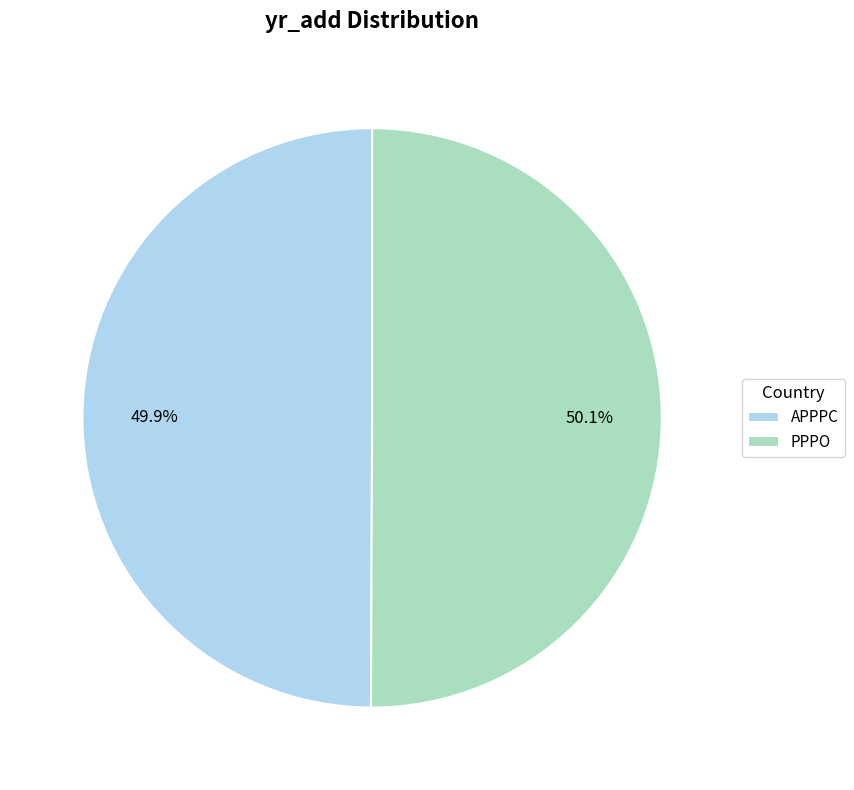

What percentage do PPPO and APPPC together represent?

100.0%